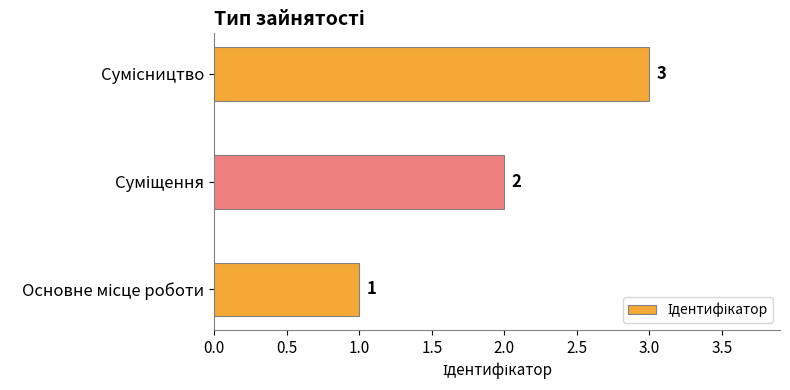

What is the sum of all values?

6